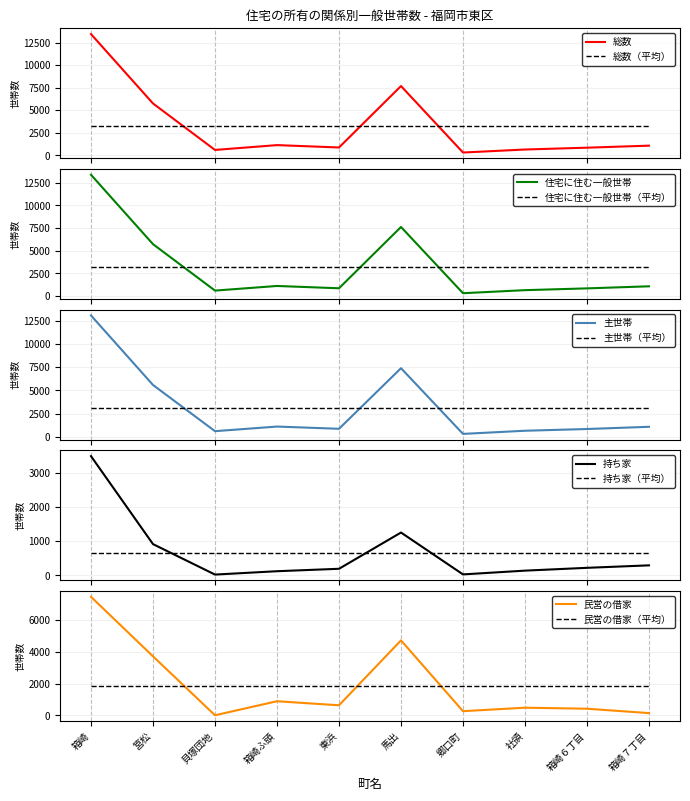

At which label does 民営の借家 reach its peak?

箱崎